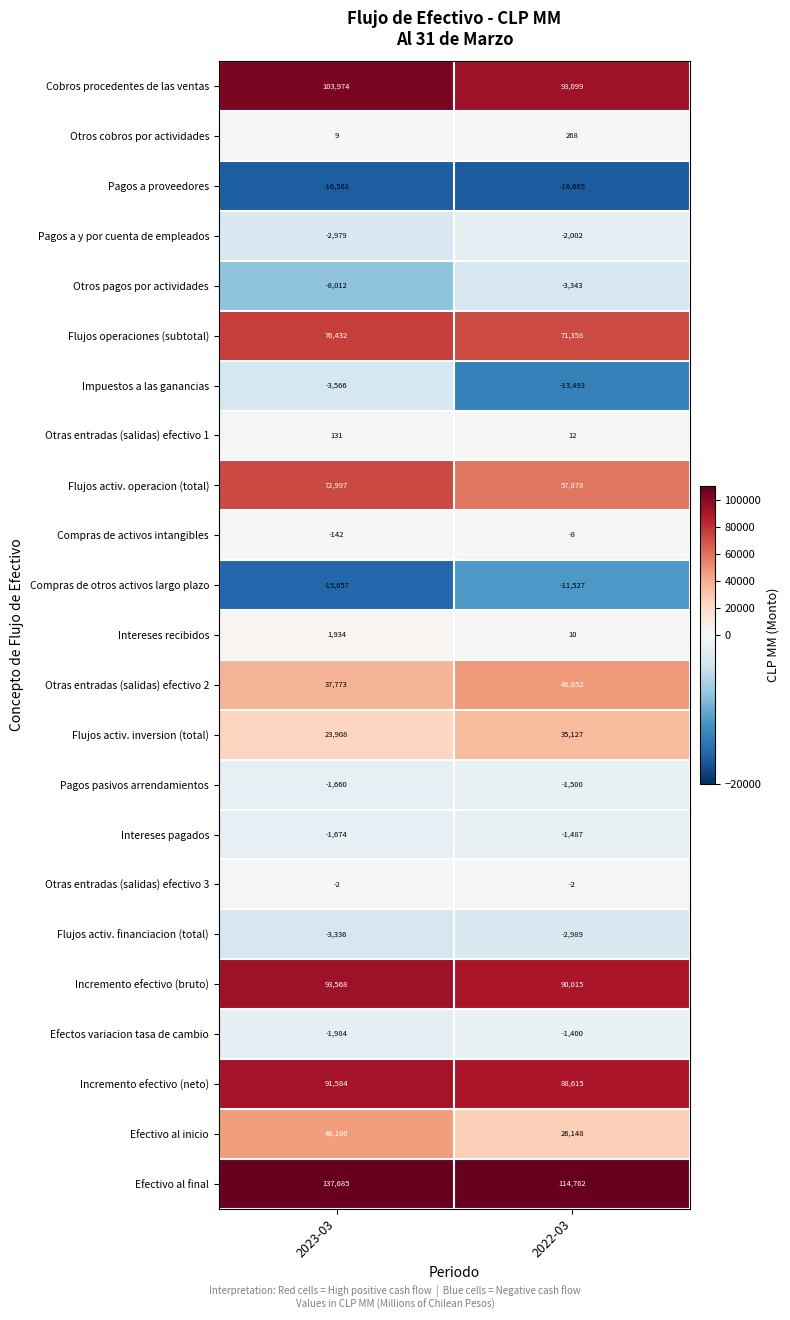

Which series changed the most between 2023-03 and 2022-03?

Efectivo al final